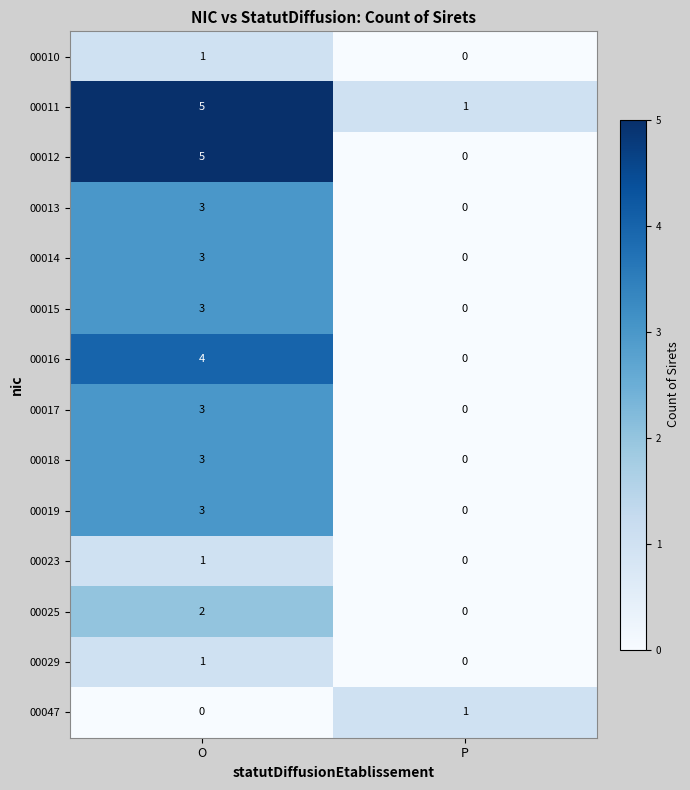

The 00018 series shows 0 at P. True or false?

True